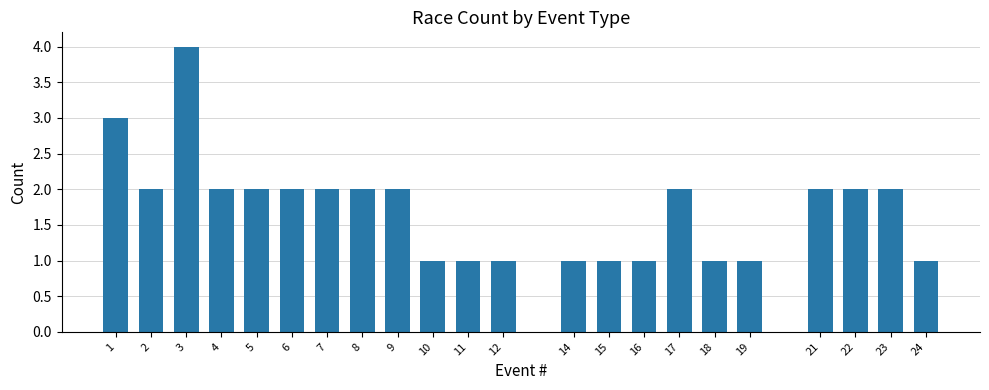

What is the difference between the maximum and second lowest values?

3